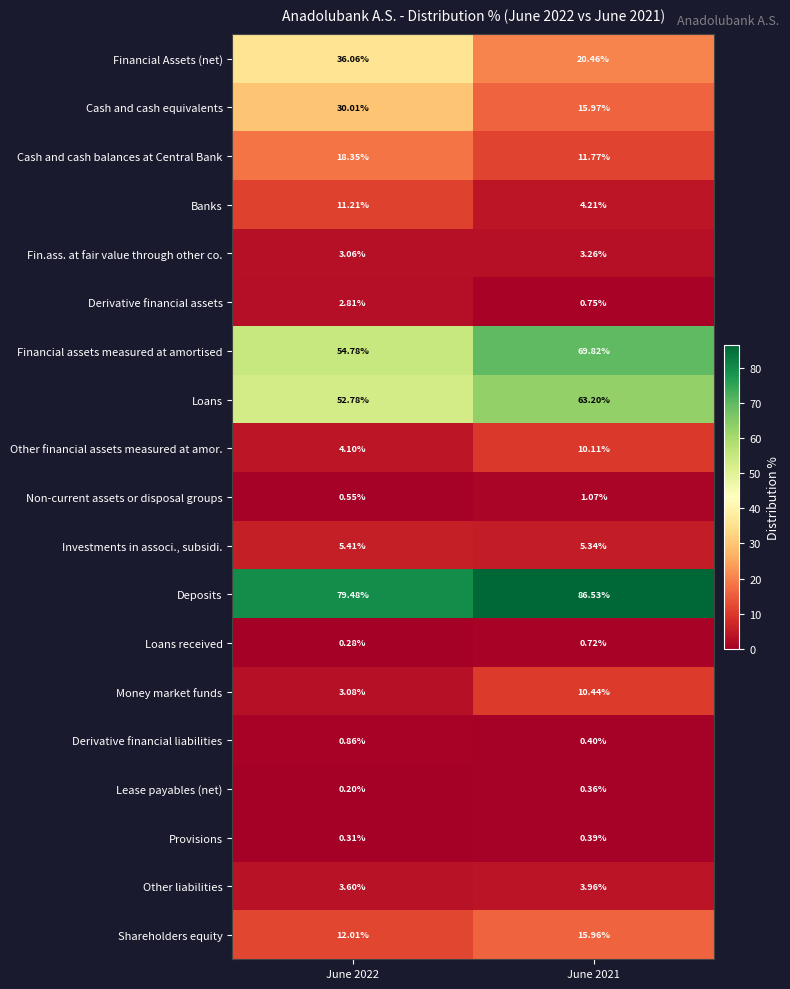

At June 2022, list the series in order from largest to smallest.

Deposits, Financial assets measured at amortised, Loans, Financial Assets (net), Cash and cash equivalents, Cash and cash balances at Central Bank, Shareholders equity, Banks, Investments in associ., subsidi., Other financial assets measured at amor., Other liabilities, Money market funds, Fin.ass. at fair value through other co., Derivative financial assets, Derivative financial liabilities, Non-current assets or disposal groups, Provisions, Loans received, Lease payables (net)